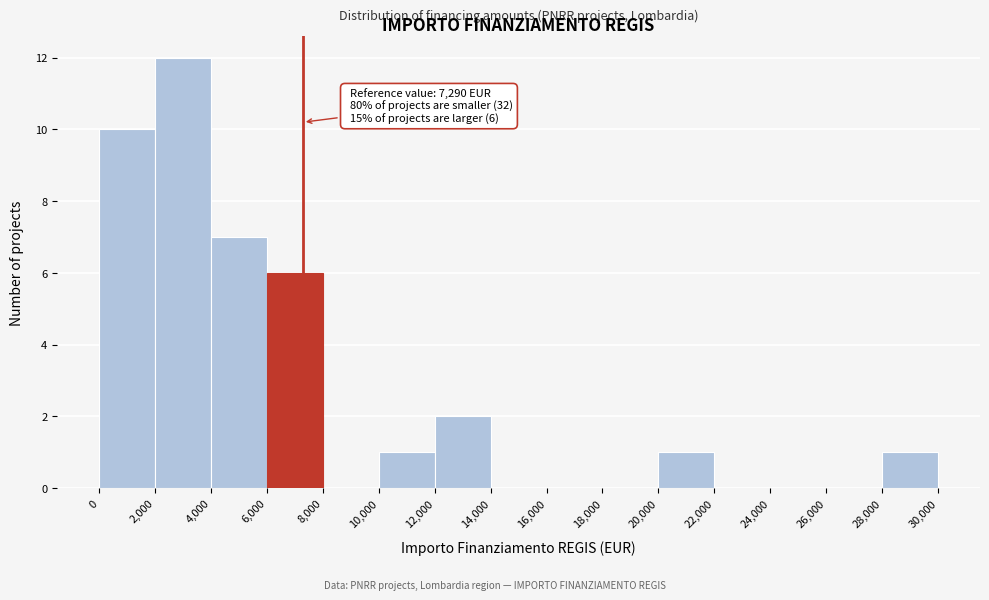

Which range on the x-axis has the tallest bar?

2,000 to 4,000